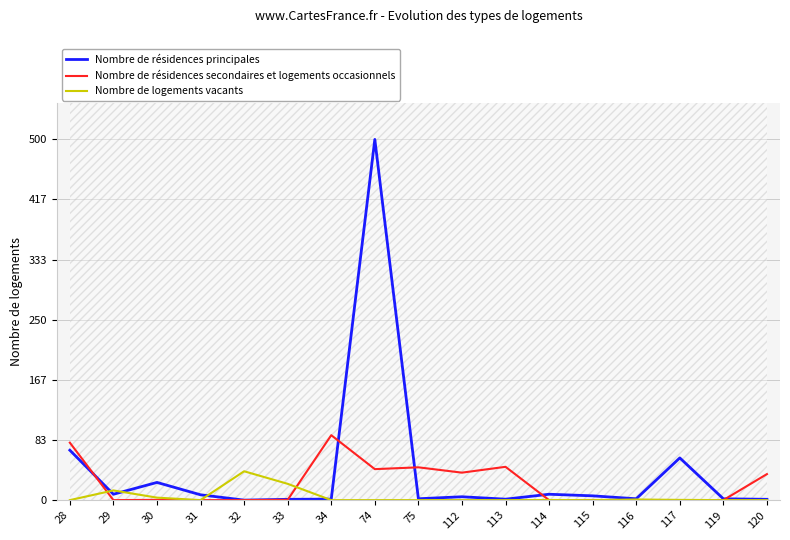

Reading left to right, transcribe all the data shown in this chart.

Nombre de résidences principales: 28=69.2	29=8.1	30=24.5	31=7.4	32=0.0	33=1.1	34=1.4	74=500.0	75=1.9	112=4.7	113=1.3	114=8.1	115=5.9	116=1.9	117=58.5	119=1.8	120=1.1
Nombre de résidences secondaires et logements occasionnels: 28=79.6	29=0.0	30=0.3	31=0.0	32=0.0	33=0.4	34=90.0	74=43.0	75=45.5	112=38.1	113=46.2	114=0.0	115=0.2	116=0.0	117=0.0	119=0.0	120=36.1
Nombre de logements vacants: 28=0.0	29=13.4	30=3.4	31=0.0	32=40.0	33=22.6	34=0.0	74=0.0	75=0.0	112=0.0	113=0.0	114=0.2	115=0.0	116=0.9	117=0.3	119=0.0	120=0.0